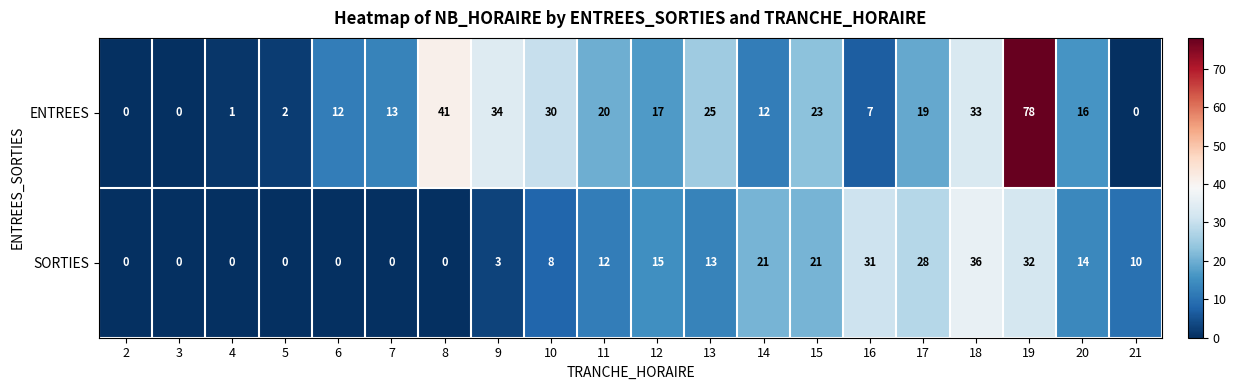

What is the difference between the highest and lowest values at 11?

8